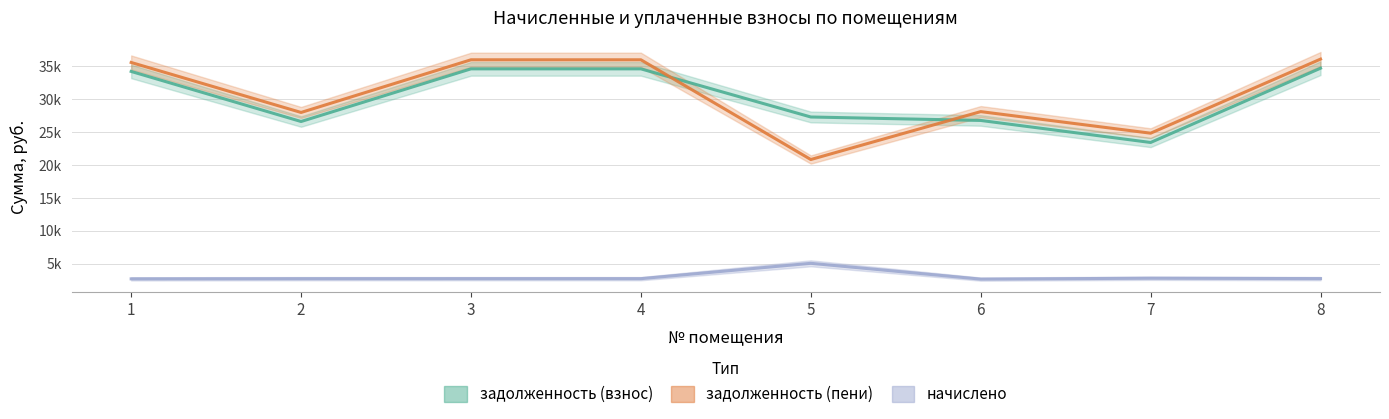

What is the highest value of the задолженность (взнос) series?

34669.9